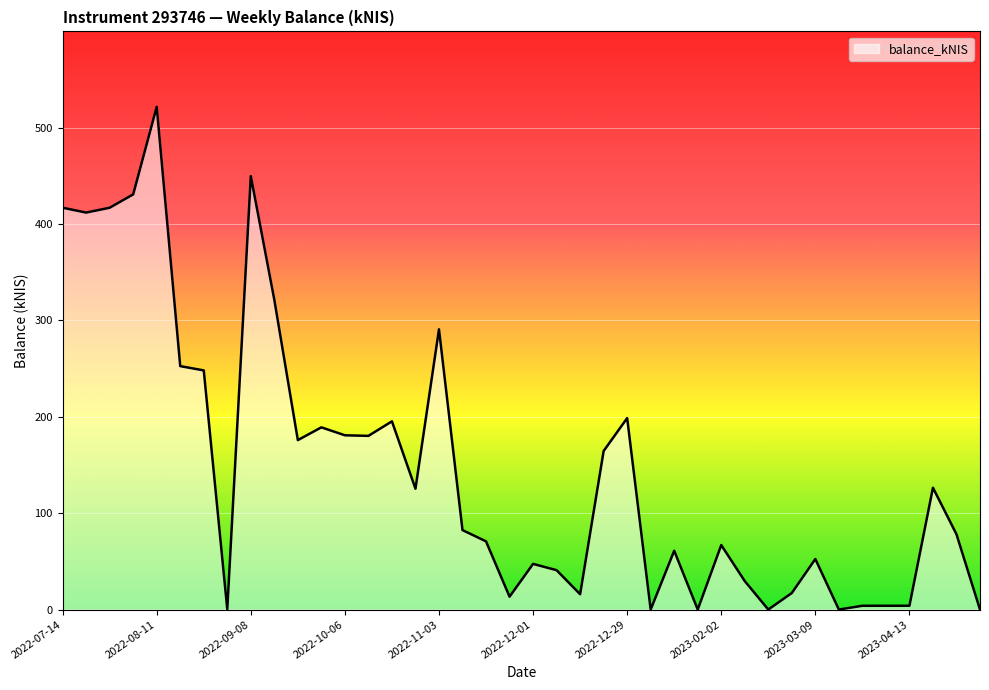

What is the difference between the maximum and minimum values?

521.5